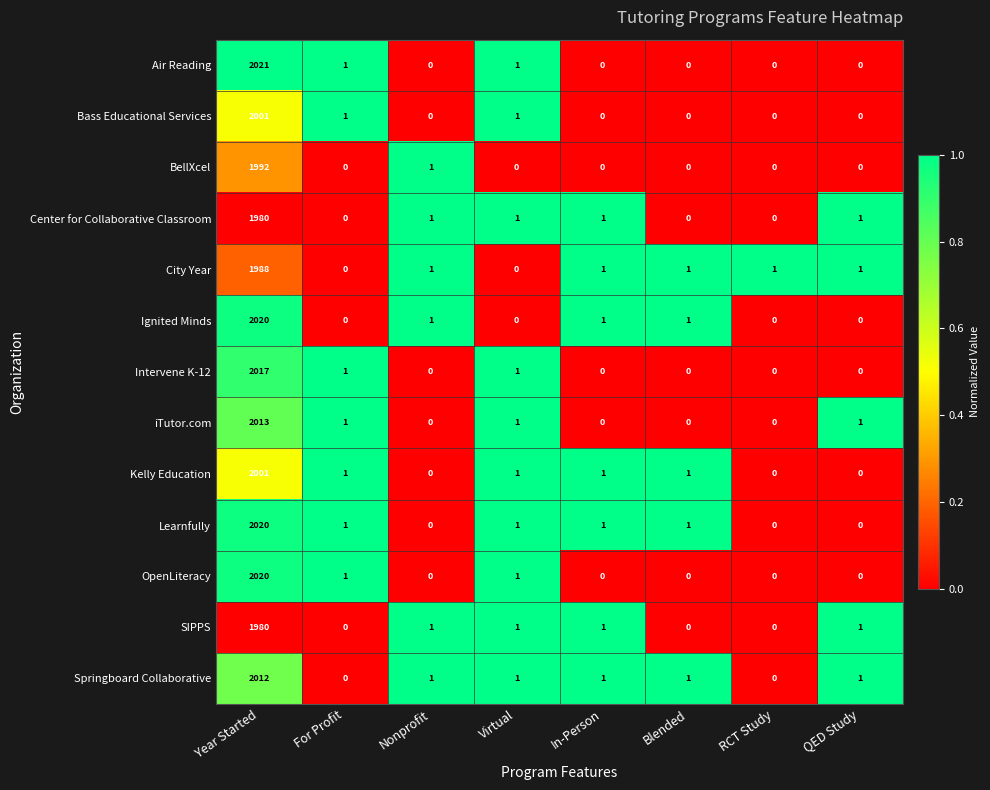

What is the sum of all Springboard Collaborative values?

2017